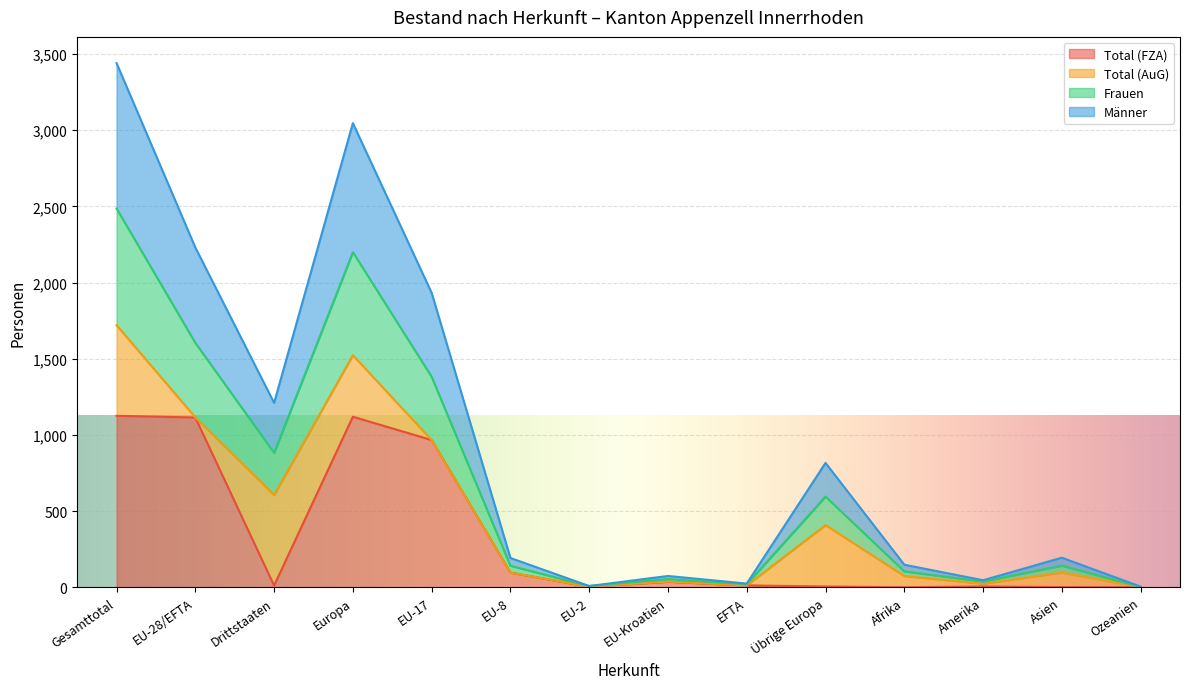

What are all the series names shown in the legend?

Total (FZA), Total (AuG), Frauen, Männer